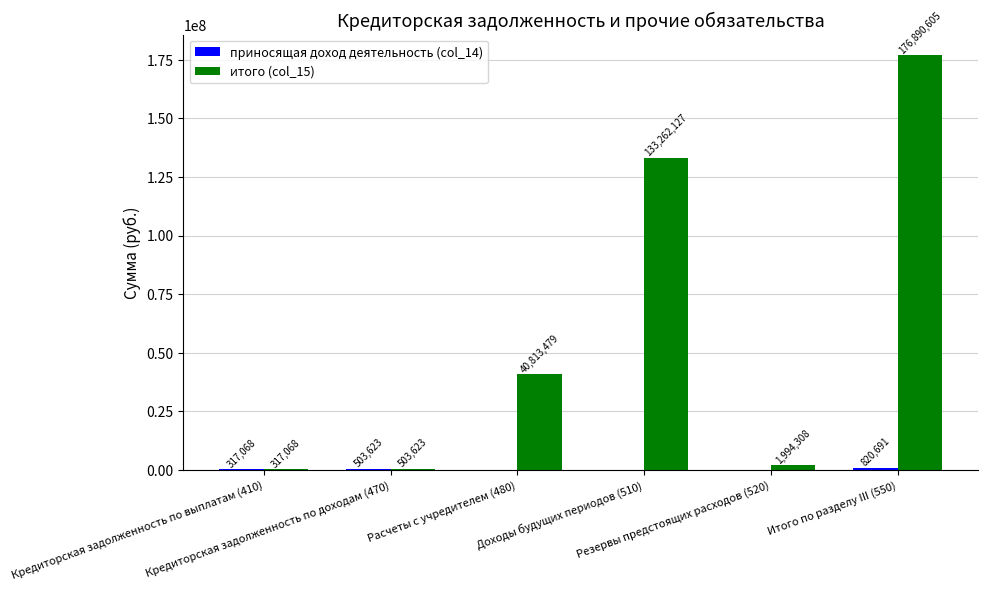

How many distinct data groups are displayed?

2